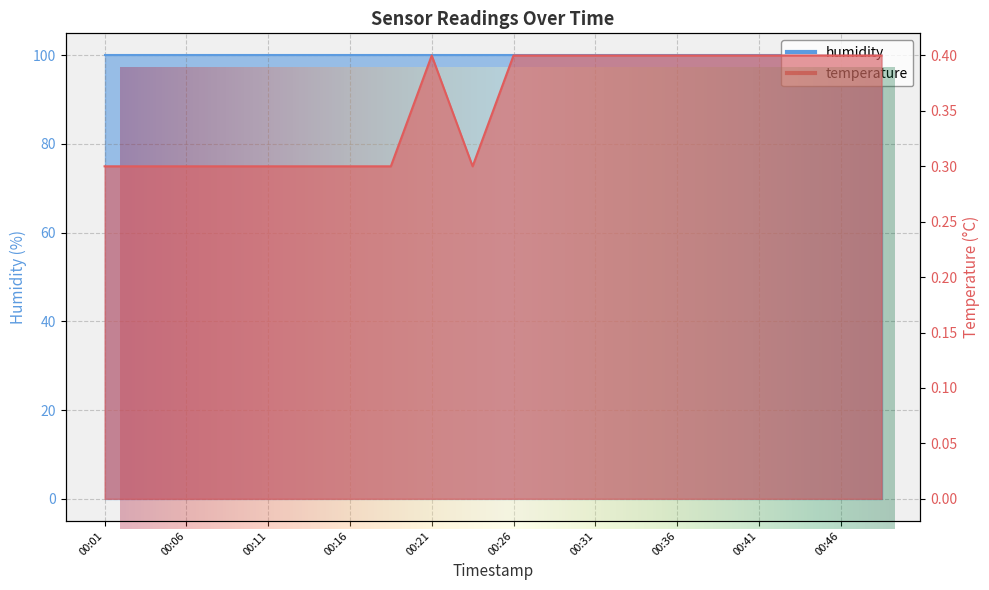

True or false: the data shows 0.5 at 00:14.

False